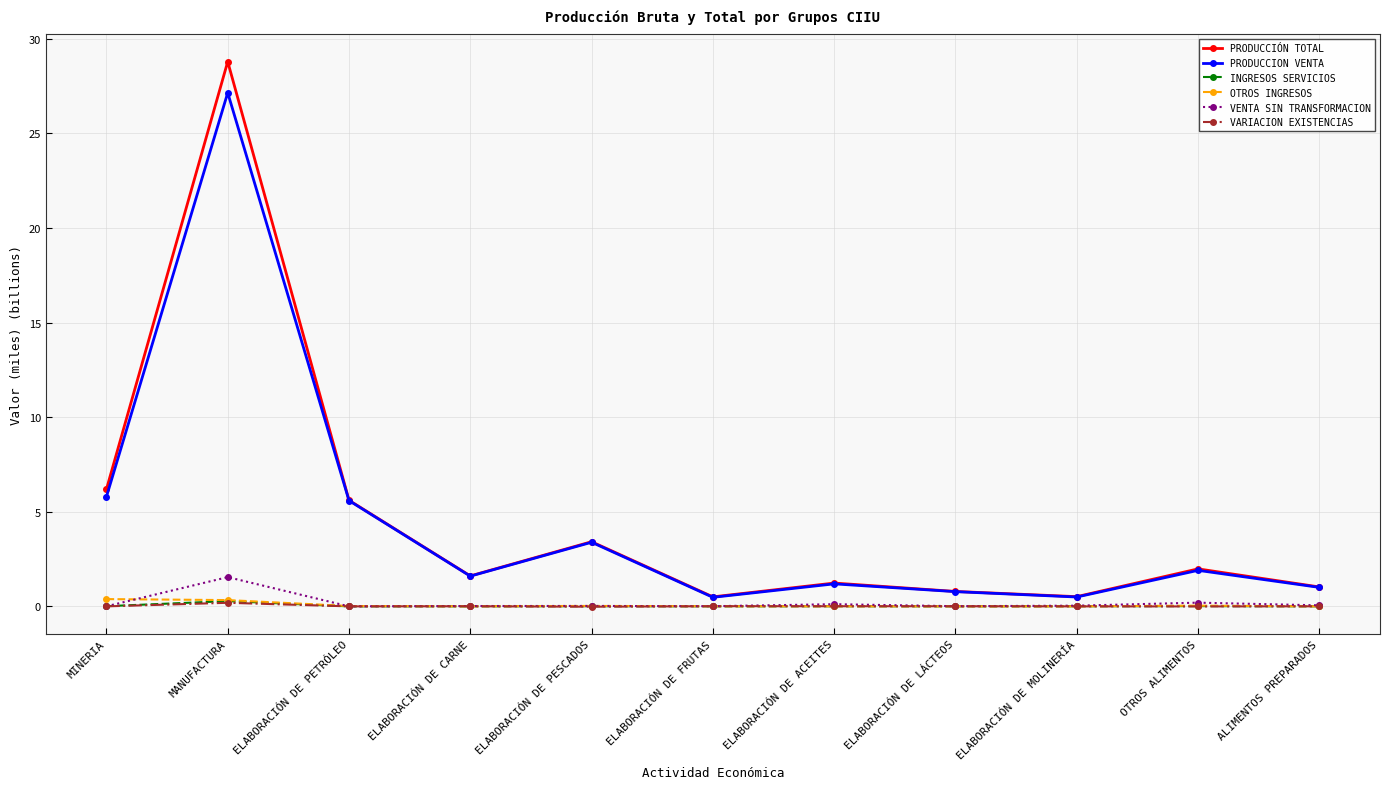

What is the difference between the maximum and minimum values in the OTROS INGRESOS series?

0.4